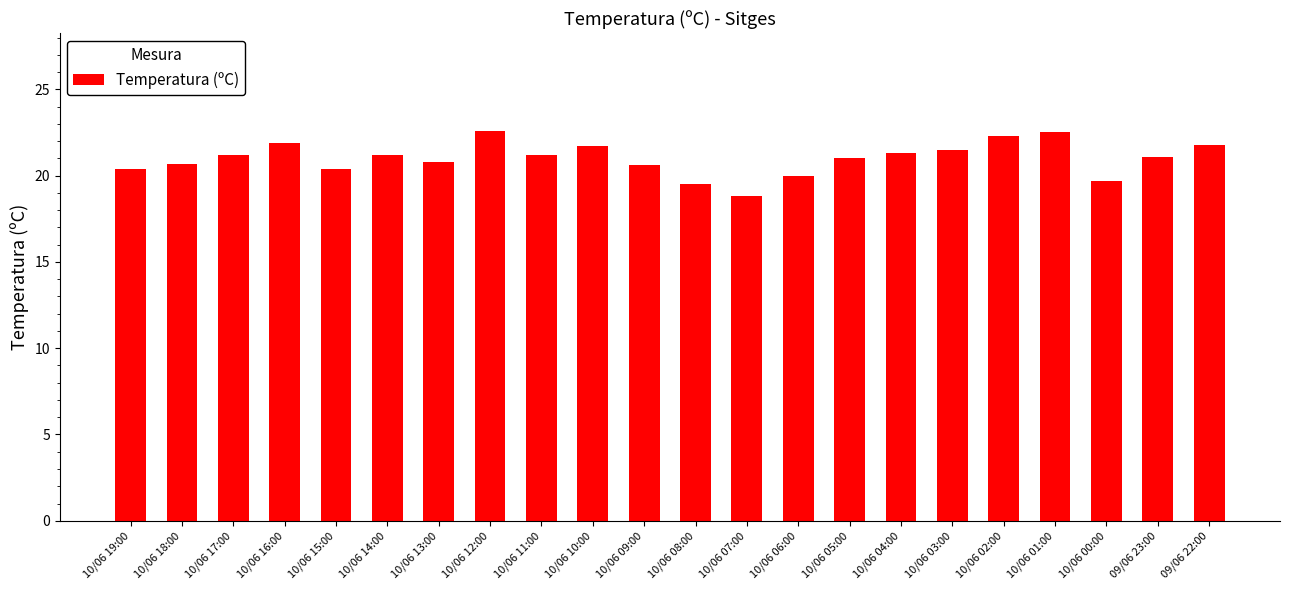

Does the chart contain stacked bars?

No